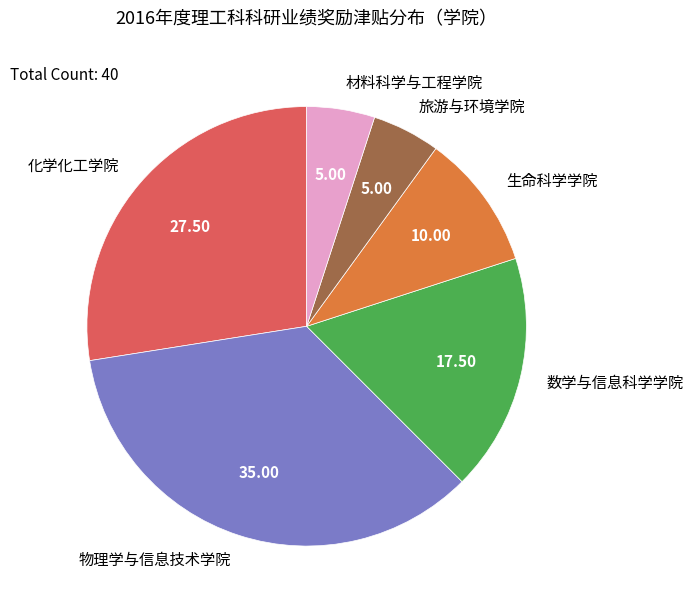

Which has a higher value, 数学与信息科学学院 or 材料科学与工程学院?

数学与信息科学学院